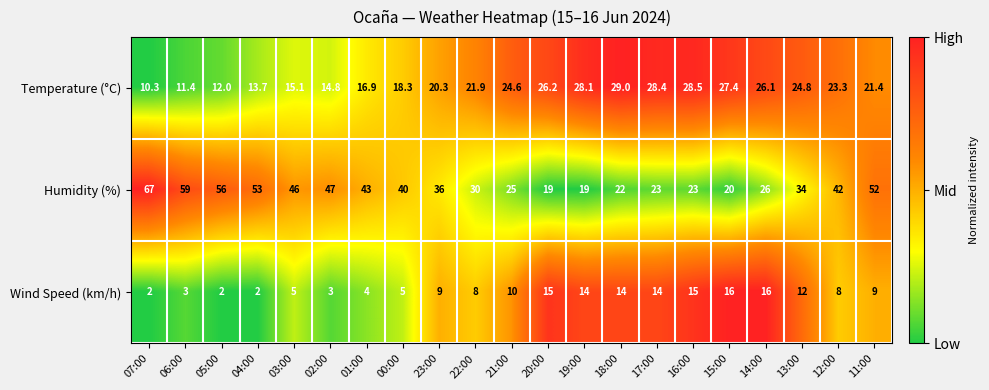

What is the sum of all Humidity (%) values?

782.0